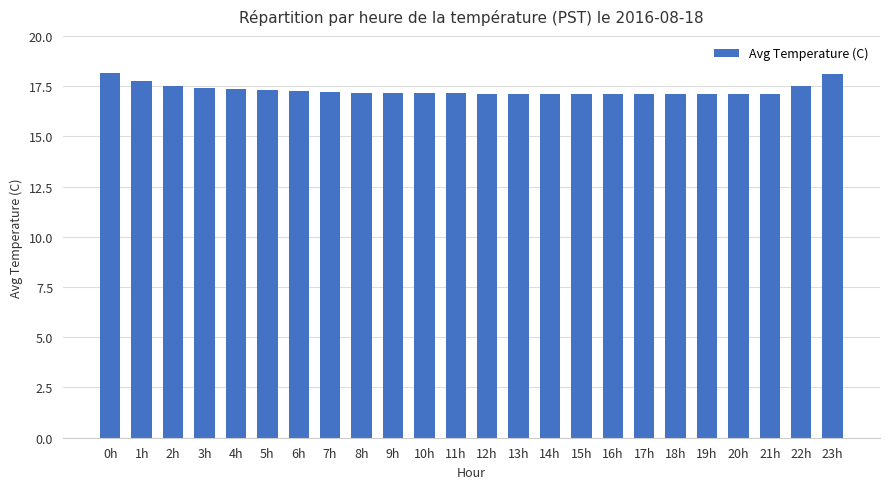

Is it true that the value at 9h is 28.2?

False